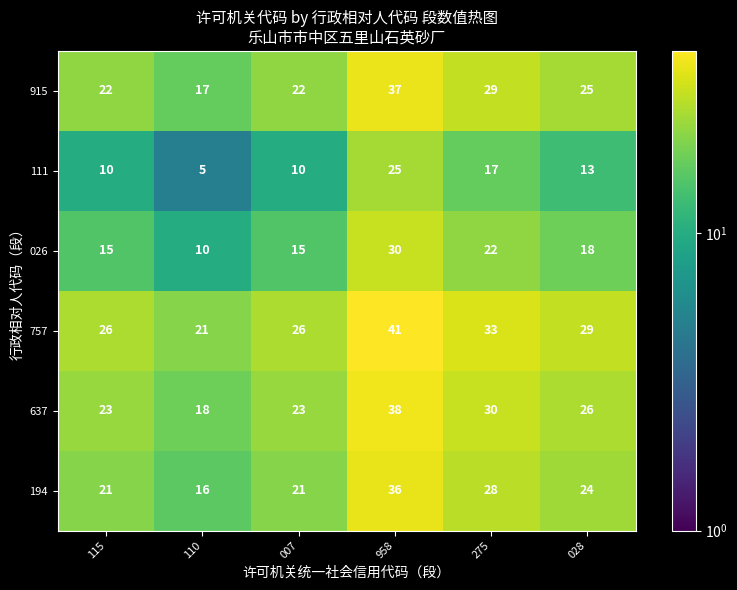

How many categories are shown in the chart?

6